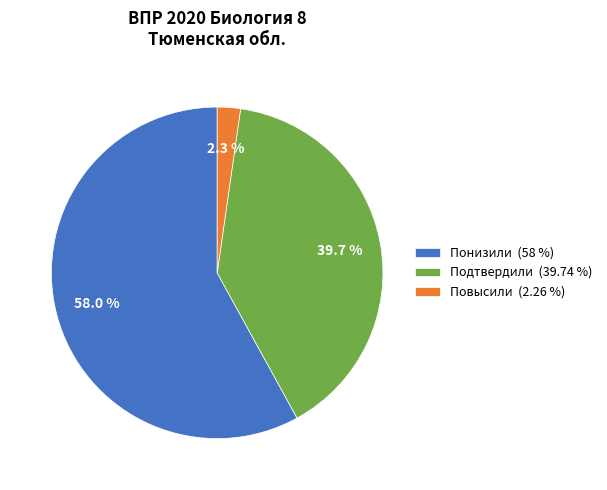

Count the number of slices in the pie.

3